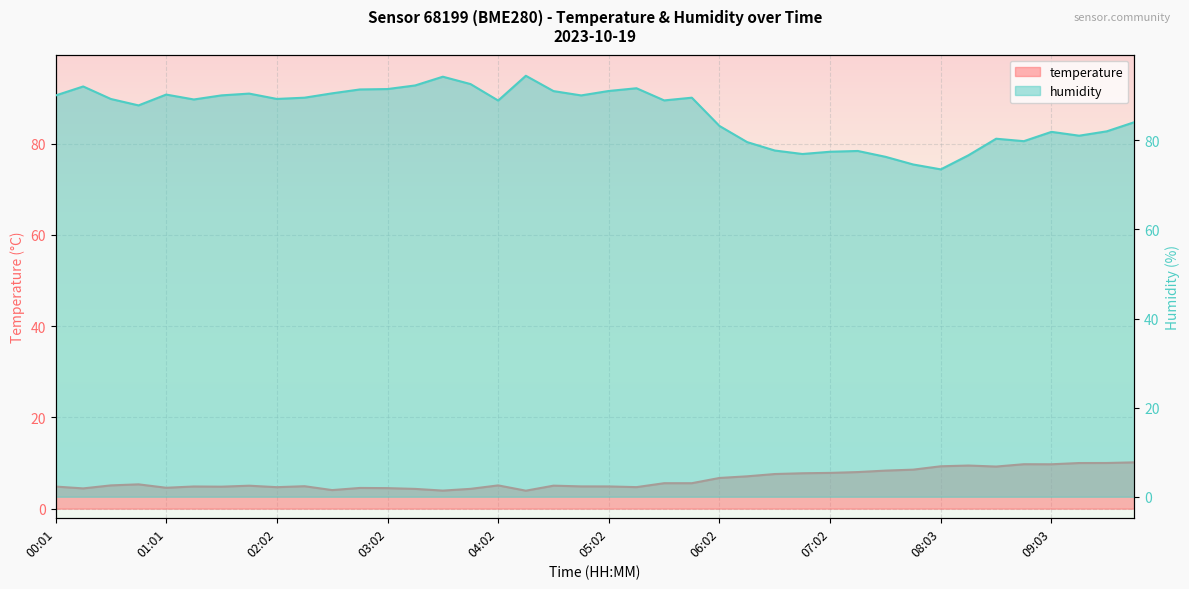

List the series in order of their overall mean, highest first.

humidity, temperature